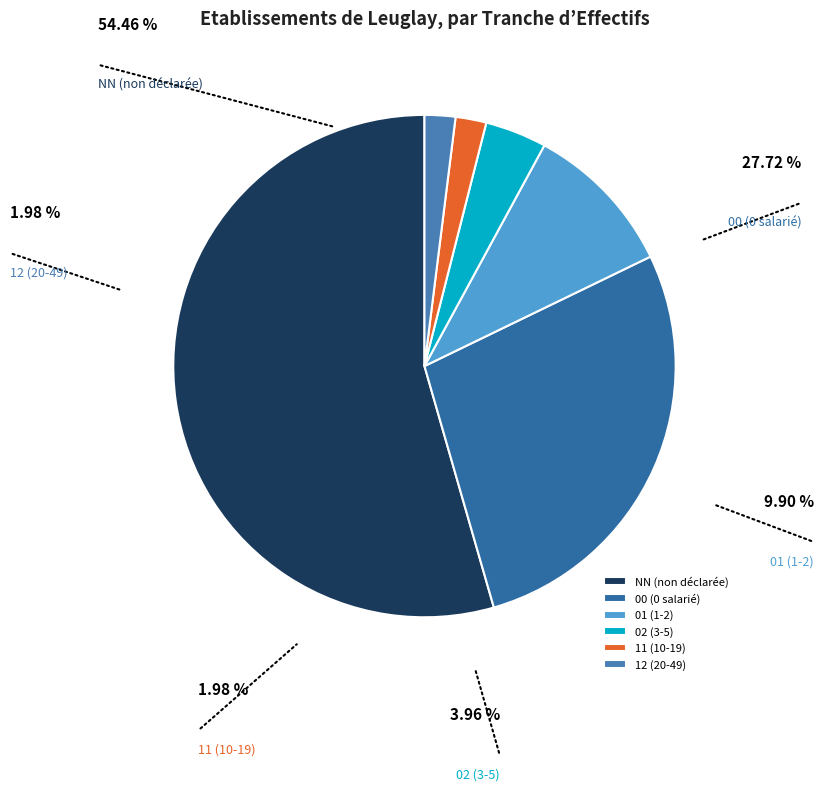

Is the sum of NN and 01 greater than half?

Yes